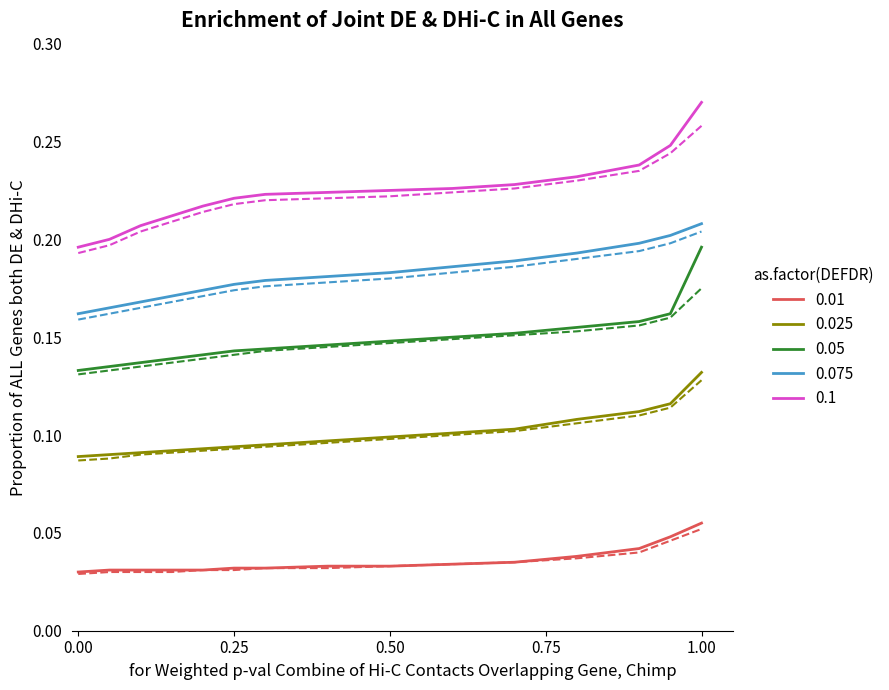

What is the maximum value for 0.075?

0.2